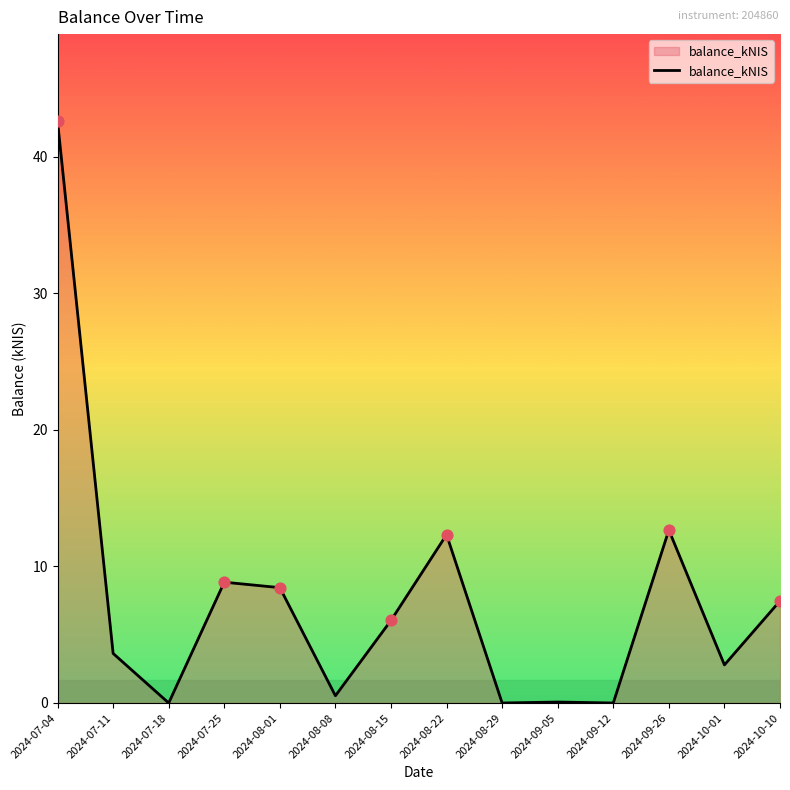

Which has a higher value, 2024-09-26 or 2024-09-12?

2024-09-26